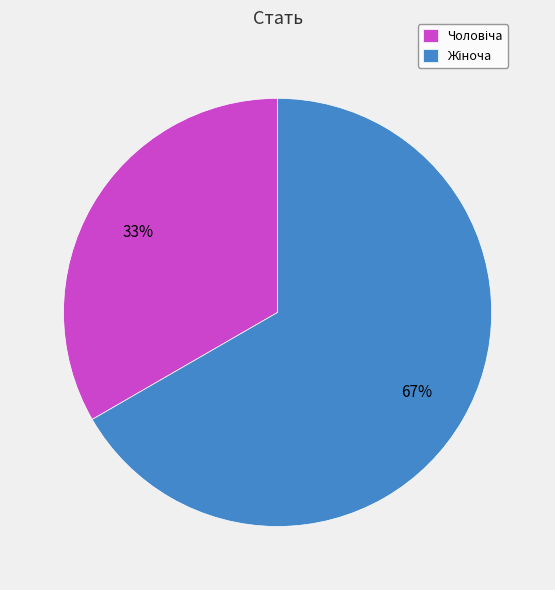

How many slices are in this pie chart?

2